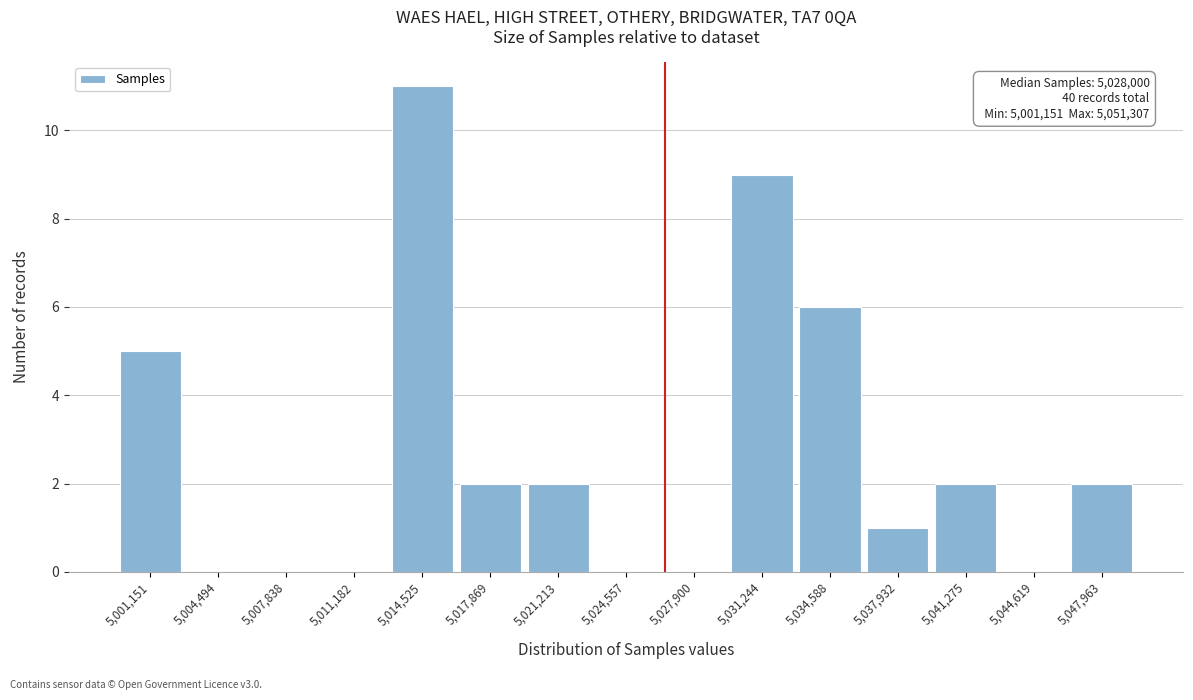

Reading left to right, extract all data points from this chart.

5,001,151=5	5,004,494=0	5,007,838=0	5,011,182=0	5,014,525=11	5,017,869=2	5,021,213=2	5,024,557=0	5,027,900=0	5,031,244=9	5,034,588=6	5,037,932=1	5,041,275=2	5,044,619=0	5,047,963=2